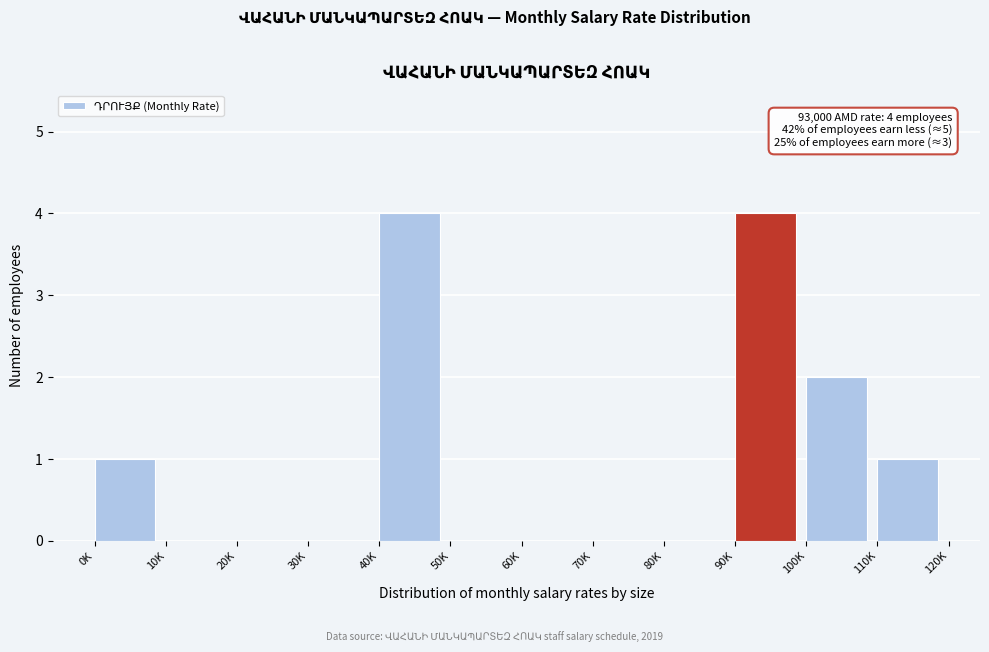

Reading left to right, what are all the values shown in this chart?

0K=1	10K=0	20K=0	30K=0	40K=4	50K=0	60K=0	70K=0	80K=0	90K=4	100K=2	110K=1